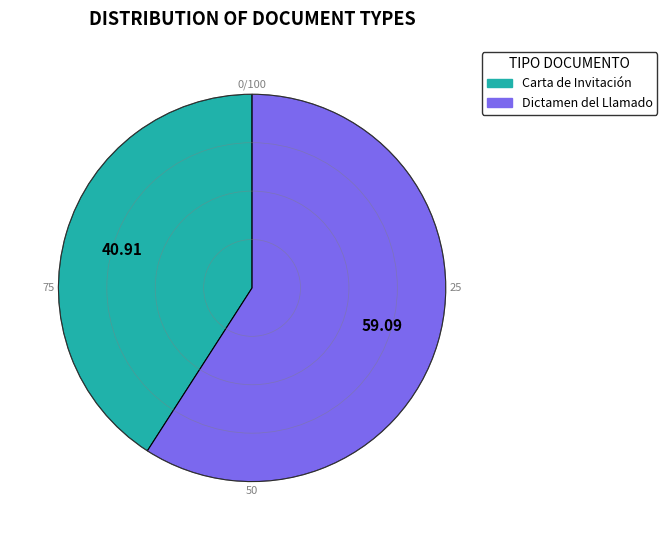

Approximately how many times larger is the value at Carta de Invitación compared to Dictamen del Llamado?

0.7